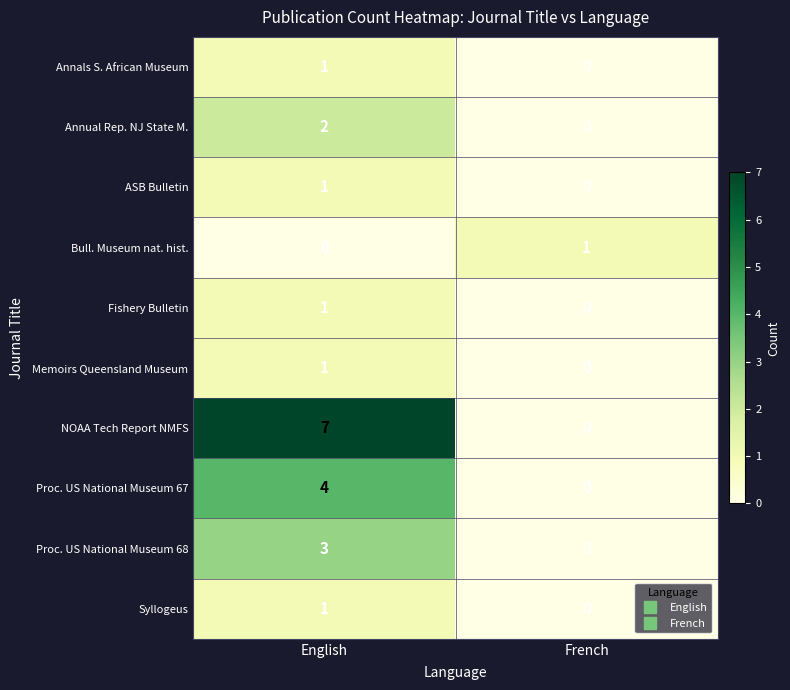

At which label does Bull. Museum nat. hist. reach its peak?

French